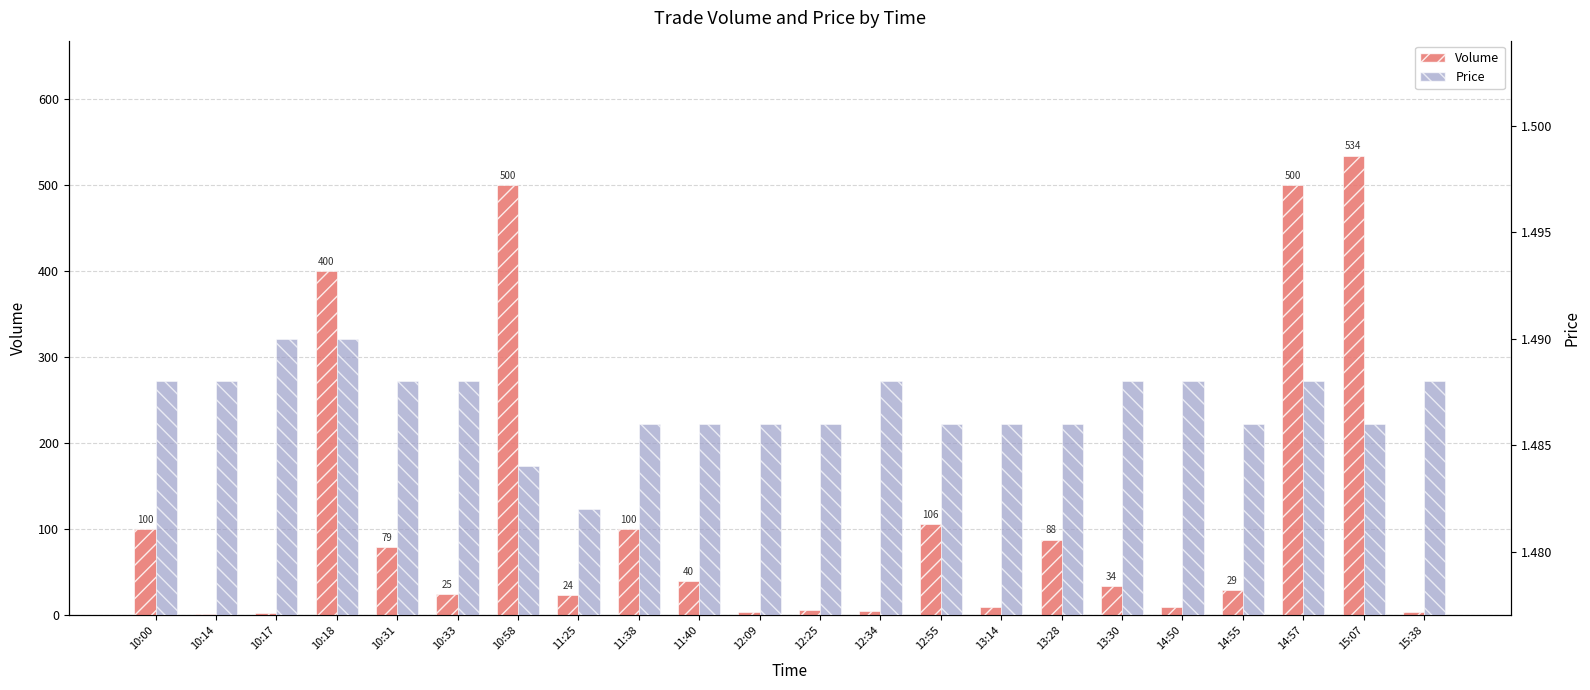

Read the Volume value at 13:28.

88.0